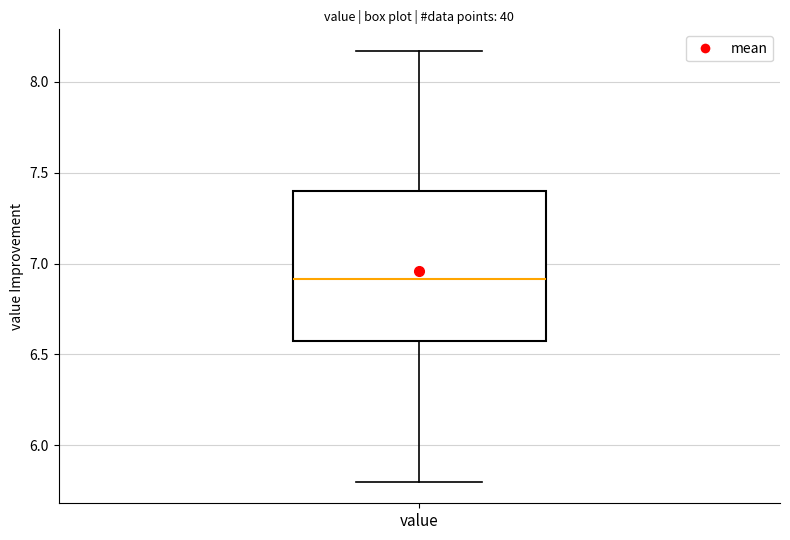

Where is the upper edge of the box for value on the y-axis? The values are not printed on the chart, so give them approximately, as read against the axis.

7.40